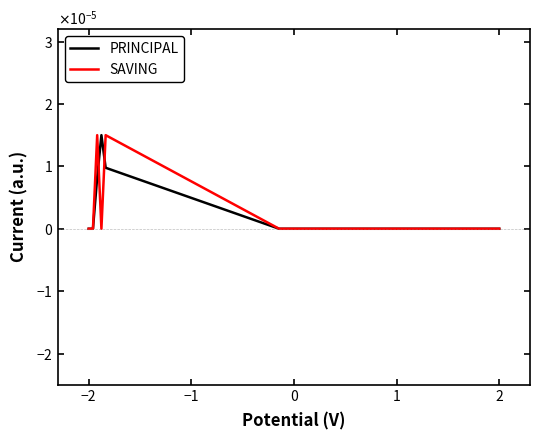

Is this an area chart (filled region under the line)?

No